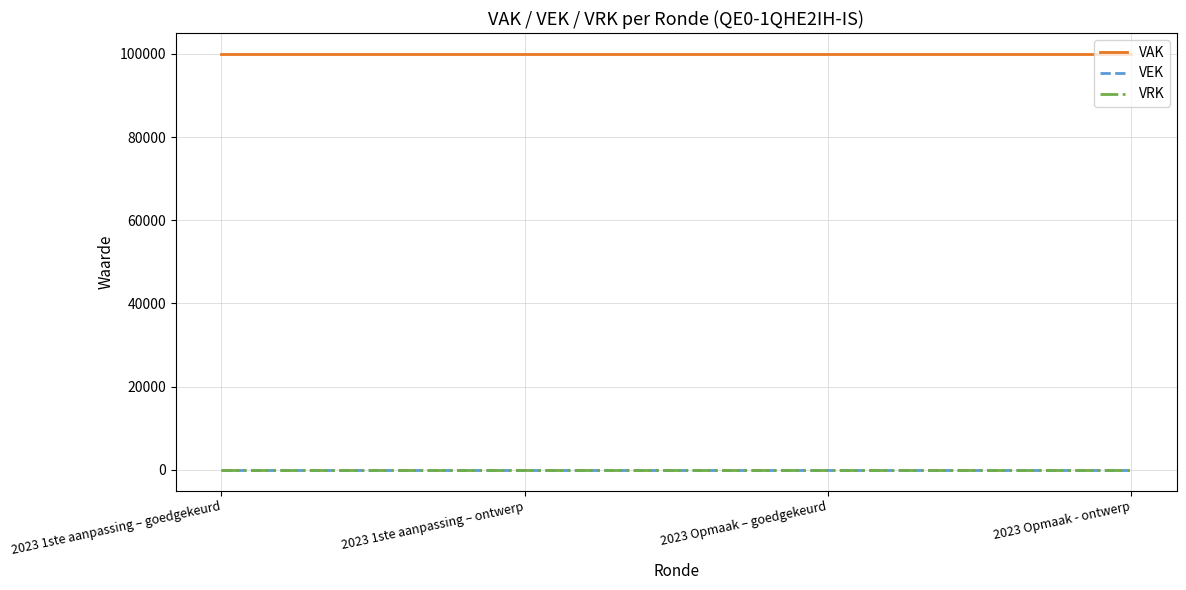

At which label is VRK closest to 0?

2023 1ste aanpassing – goedgekeurd